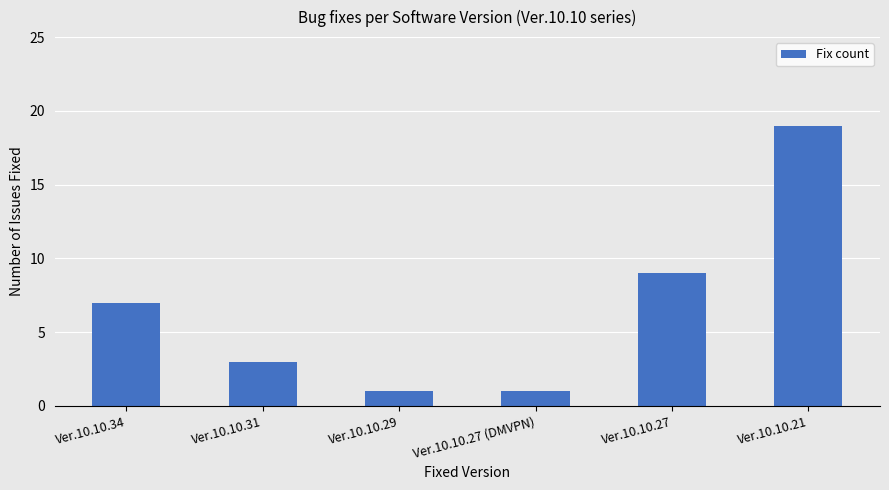

Reading left to right, transcribe all the data shown in this chart.

Ver.10.10.34=7	Ver.10.10.31=3	Ver.10.10.29=1	Ver.10.10.27 (DMVPN)=1	Ver.10.10.27=9	Ver.10.10.21=19